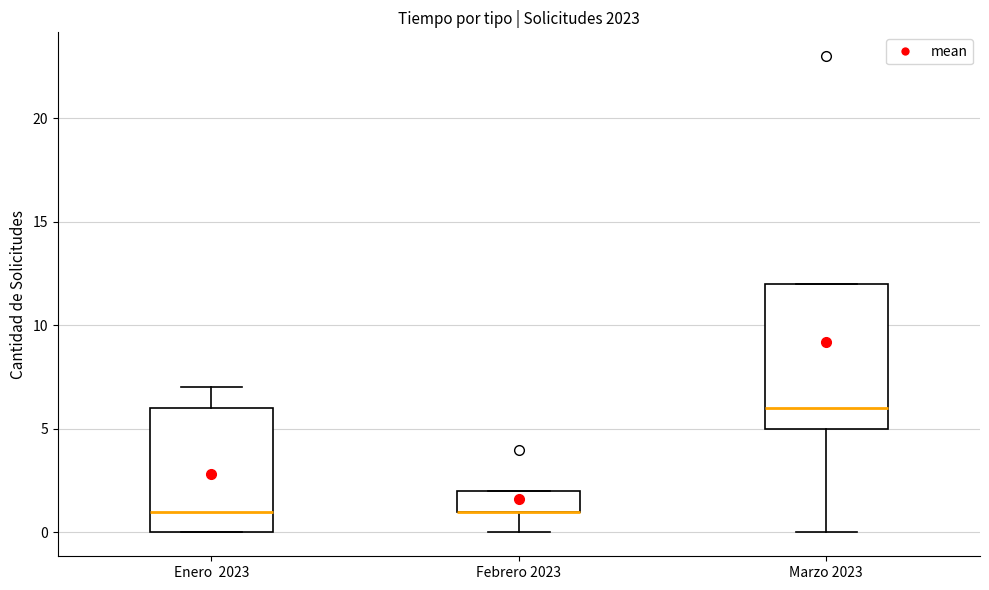

Which box is the tallest, from its lower edge to its upper edge?

Marzo 2023